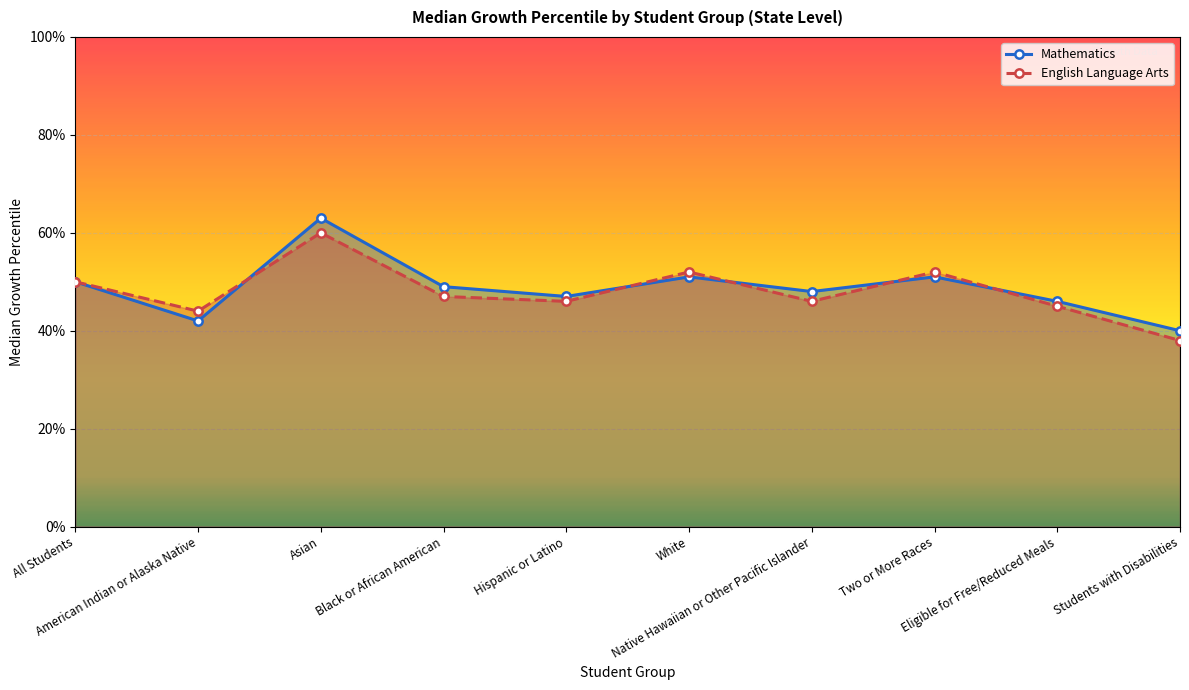

Is the value of Mathematics at Native Hawaiian or Other Pacific Islander greater than the value of English Language Arts at Students with Disabilities?

Yes